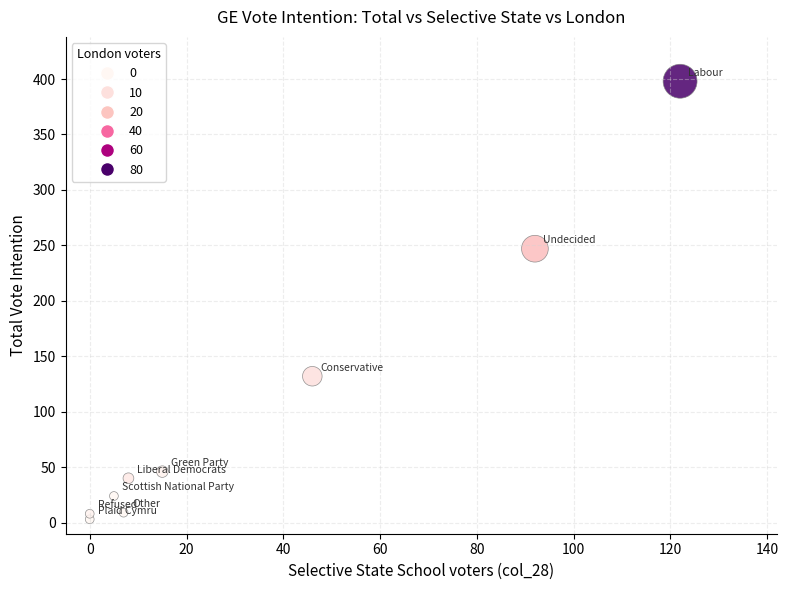

What Y value in the scatter plot is closest to 200?

247